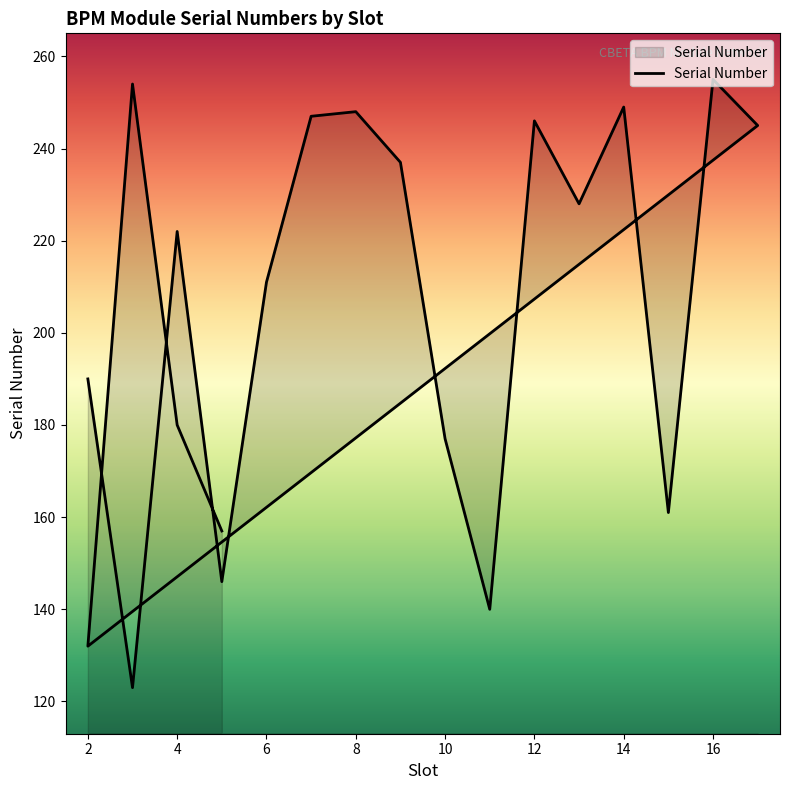

What is the sum of all values?

4048